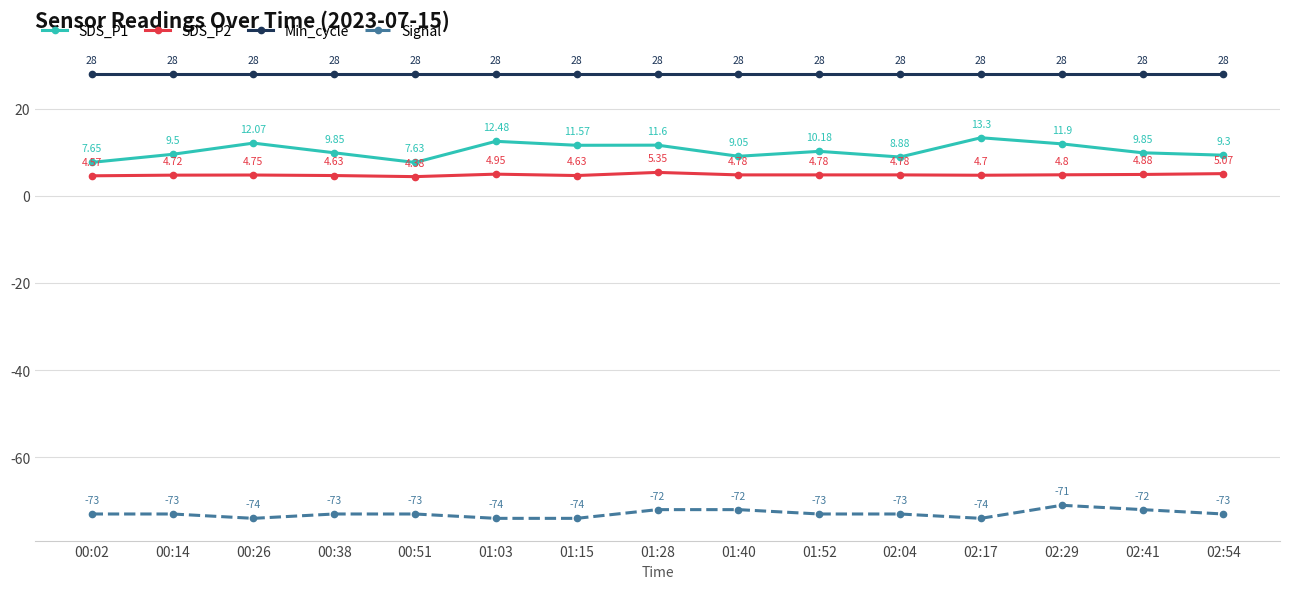

What is the difference between the maximum and second lowest values in the SDS_P2 series?

0.8